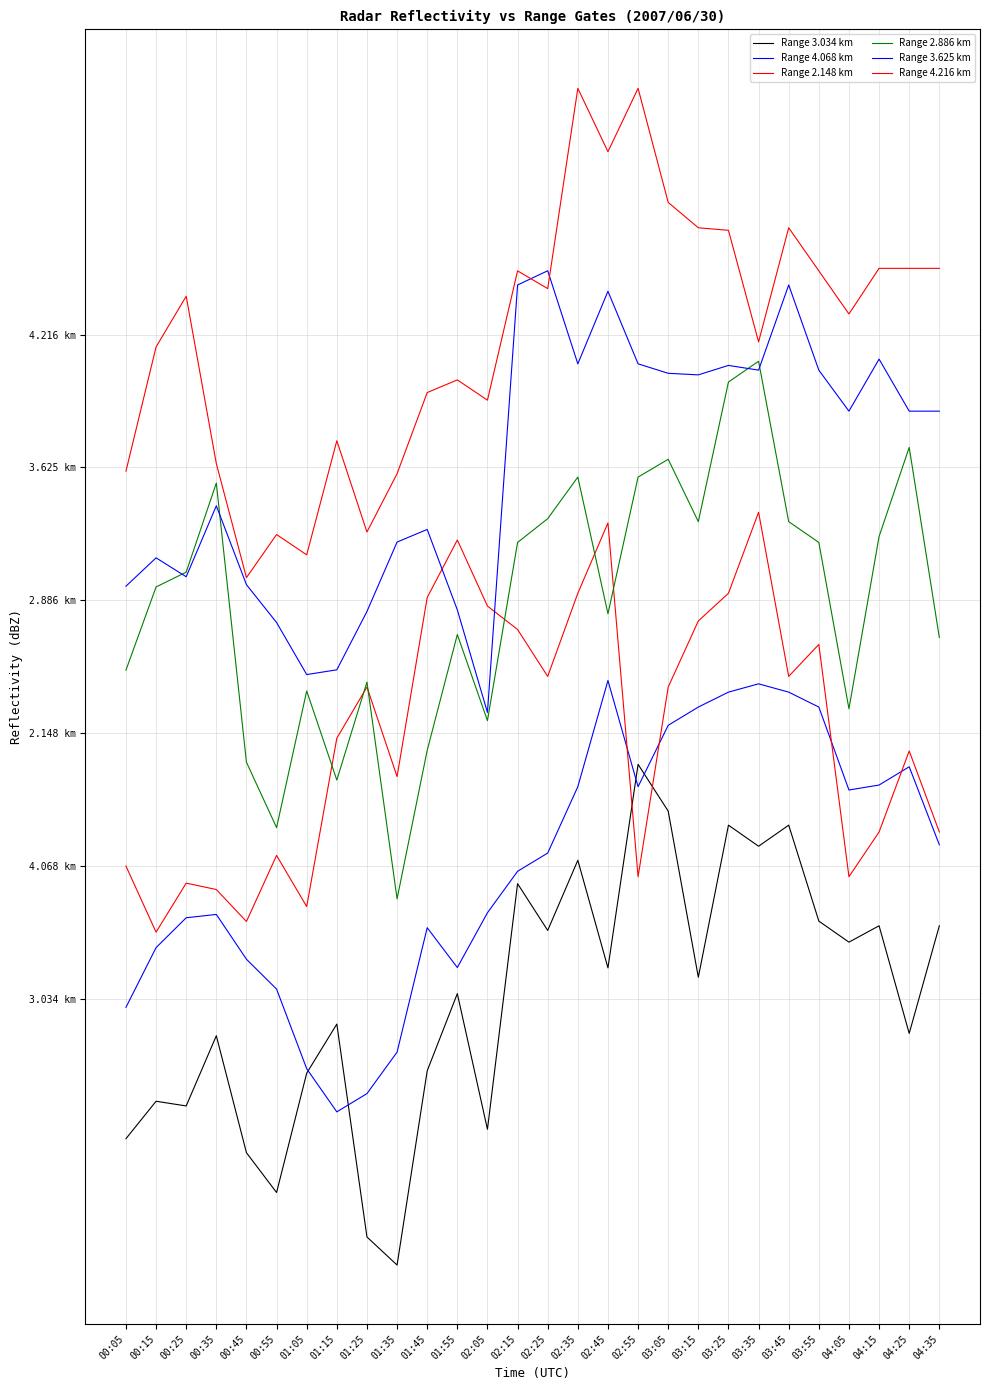

What is the average value of the Range 2.886 km series?

3.0